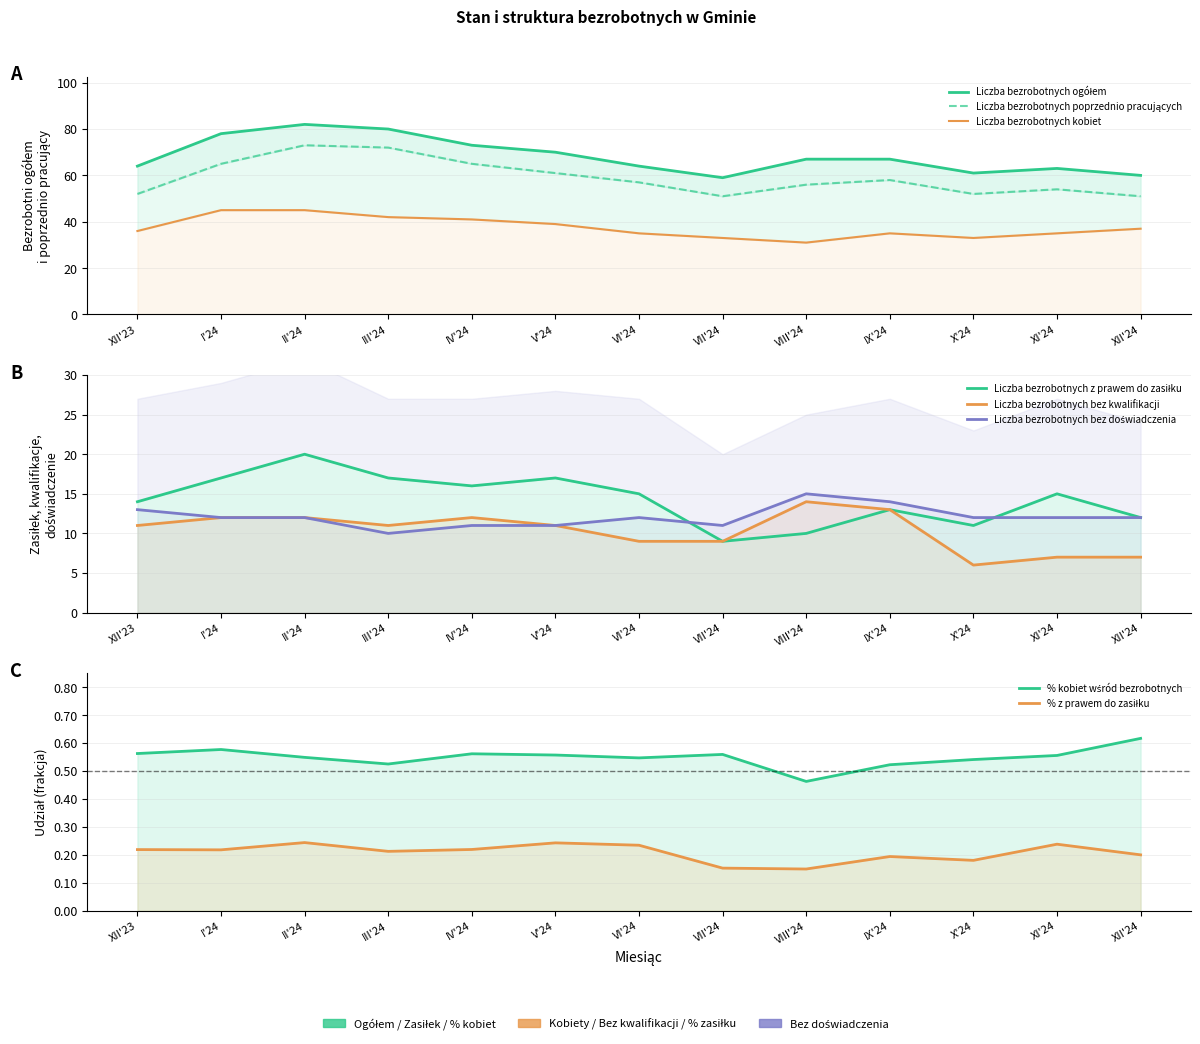

What is the total value across all series at VII'24?

172